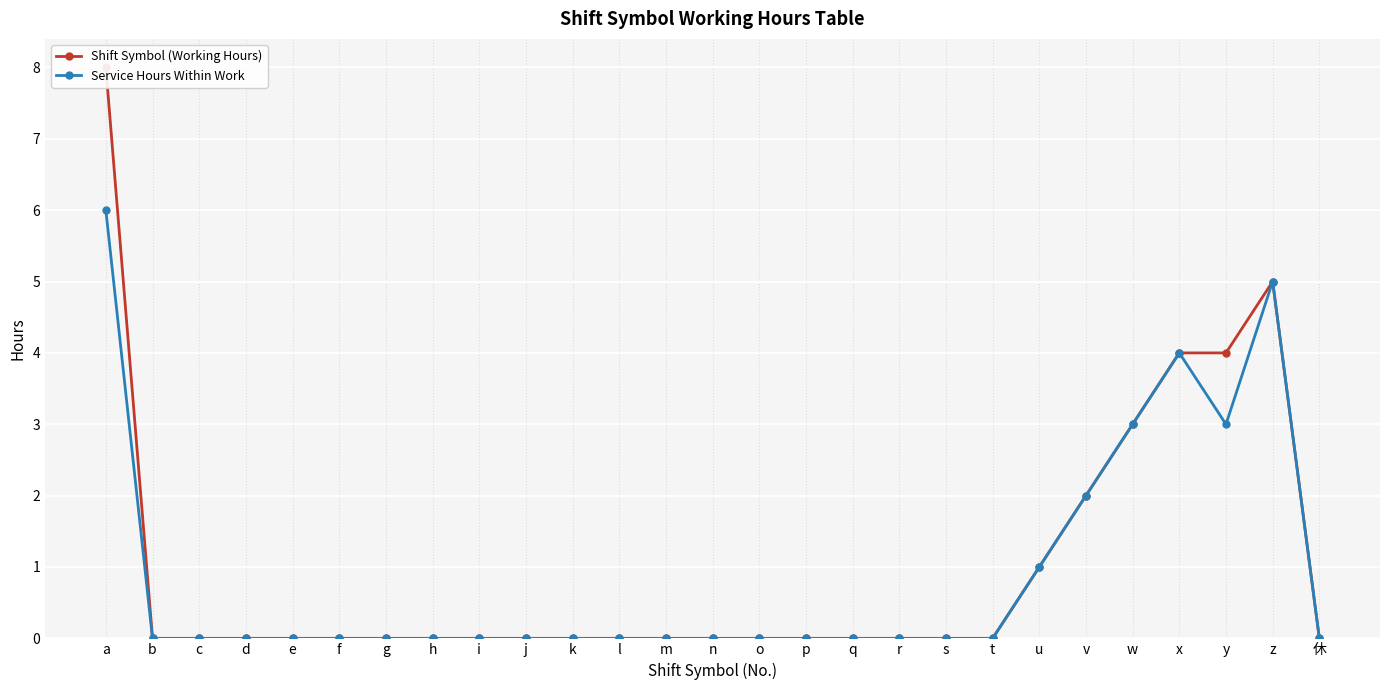

Count the Shift Symbol (Working Hours) values in the range 0 to 1.

21